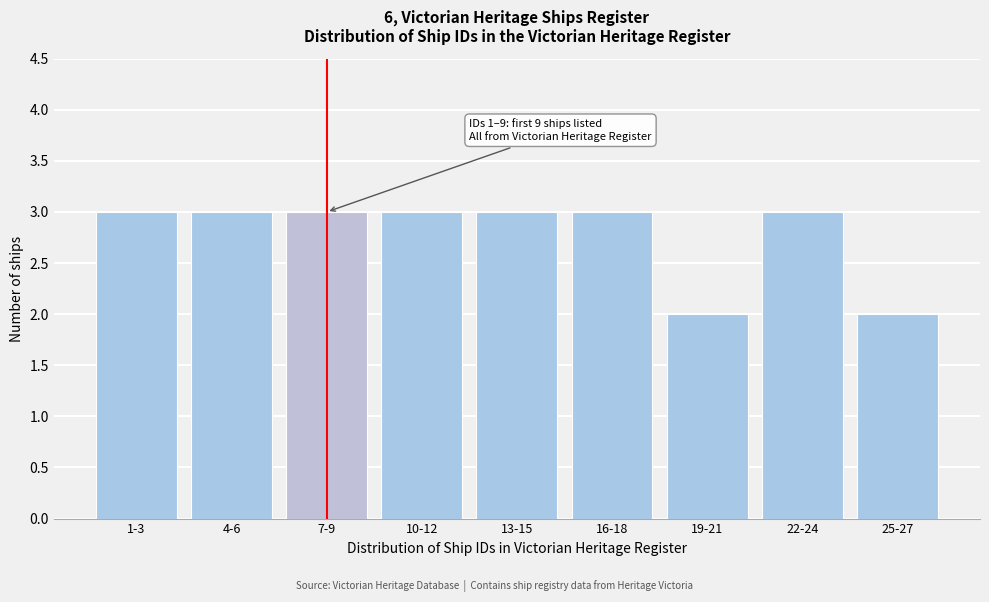

Reading right to left, list all the values displayed in this chart.

25-27=2	22-24=3	19-21=2	16-18=3	13-15=3	10-12=3	7-9=3	4-6=3	1-3=3